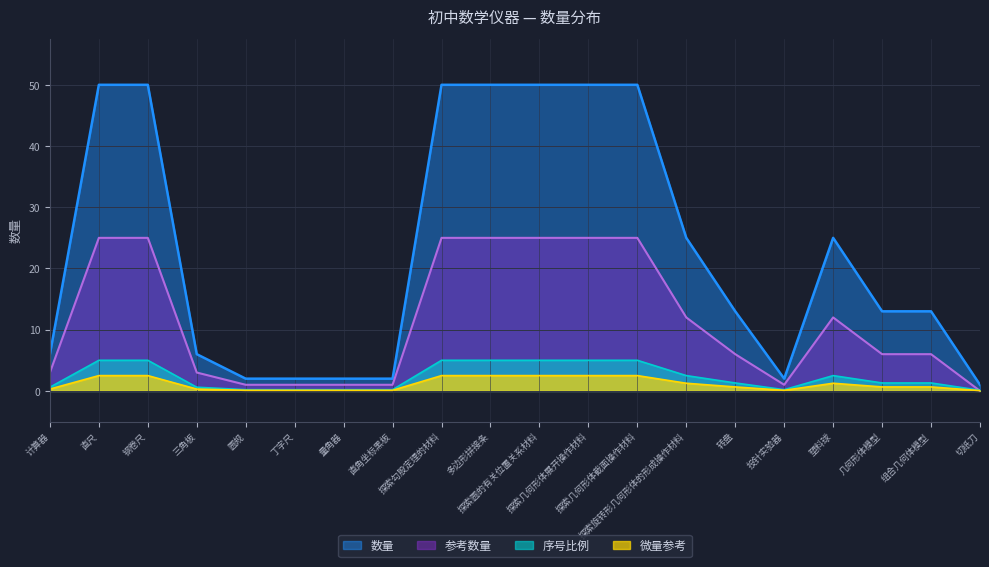

At which category does 数量 reach its first local valley?

投针实验器